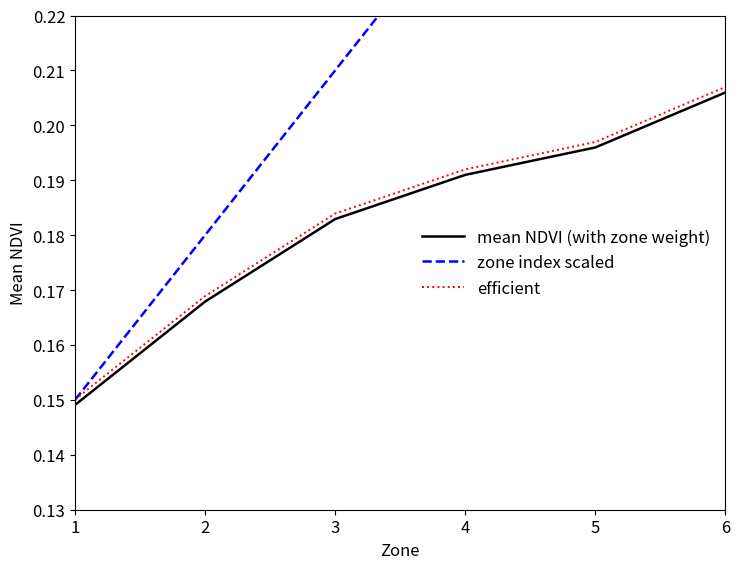

What is the maximum value shown in the chart?

0.3